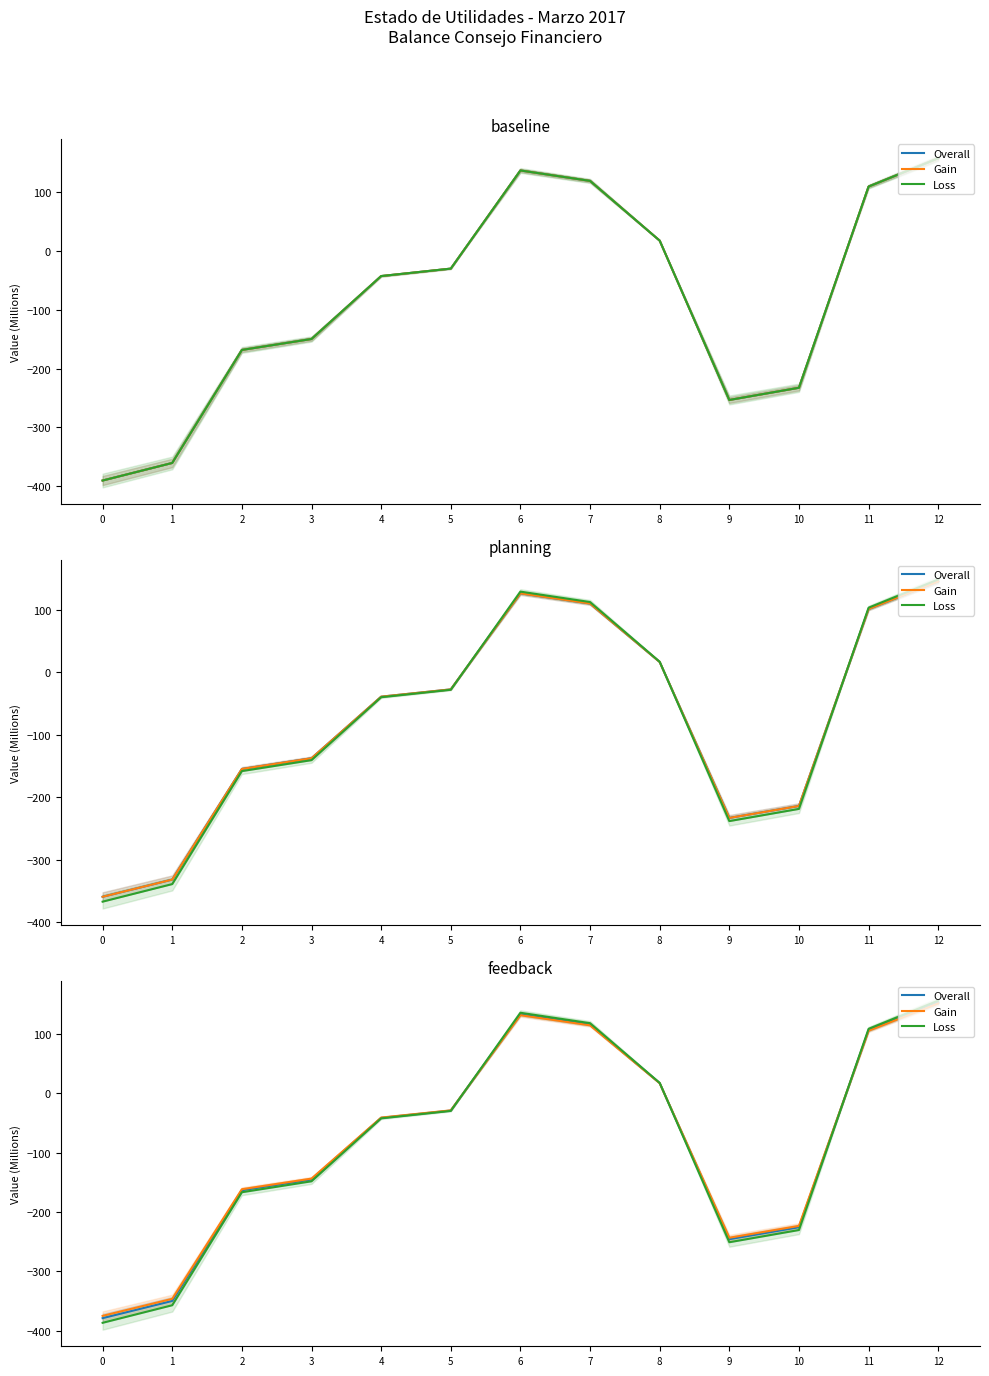

What is the difference between the Loss values at 0 and 5?

357.1